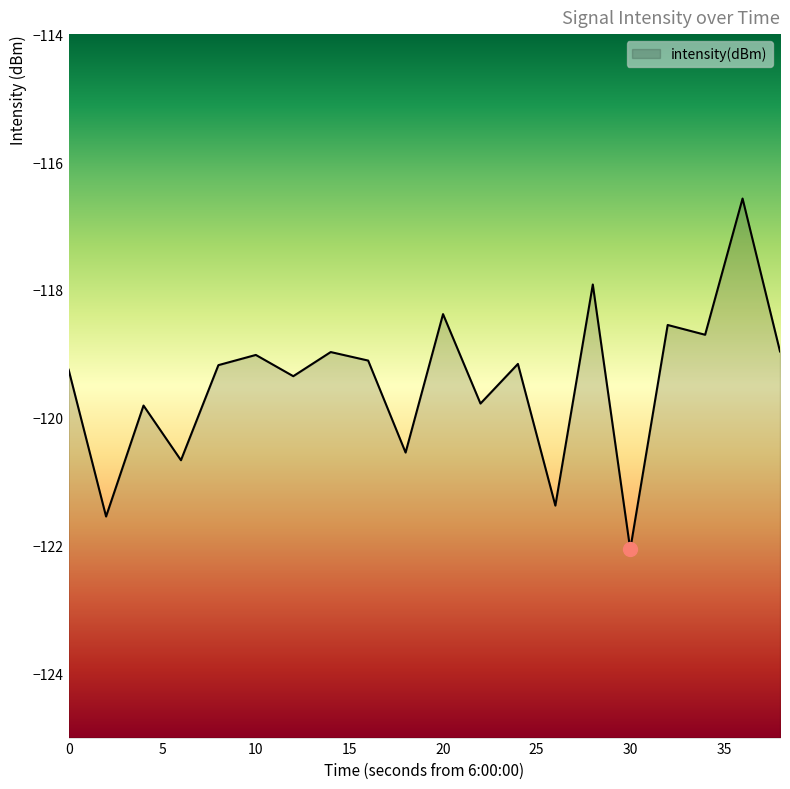

Count the number of categories in the chart.

20